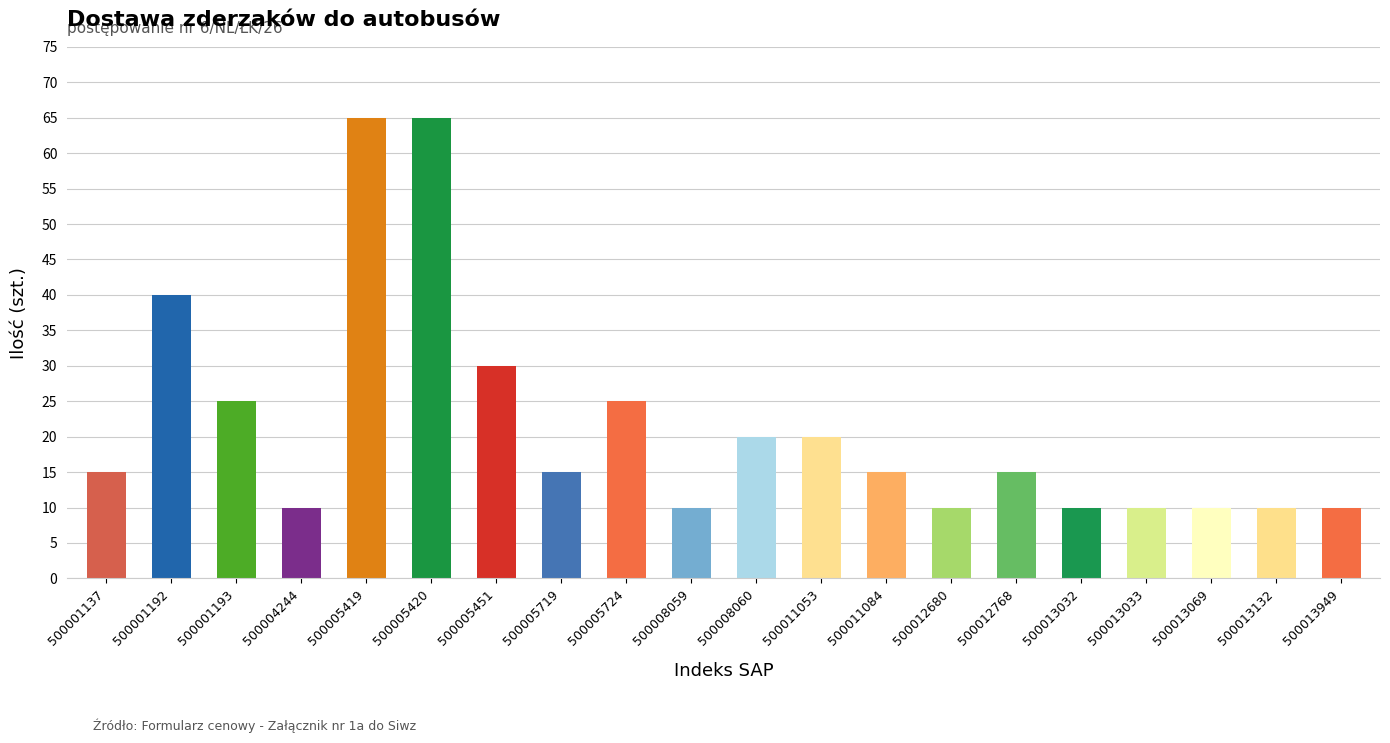

What is the value of the 11th bar from the left?

20